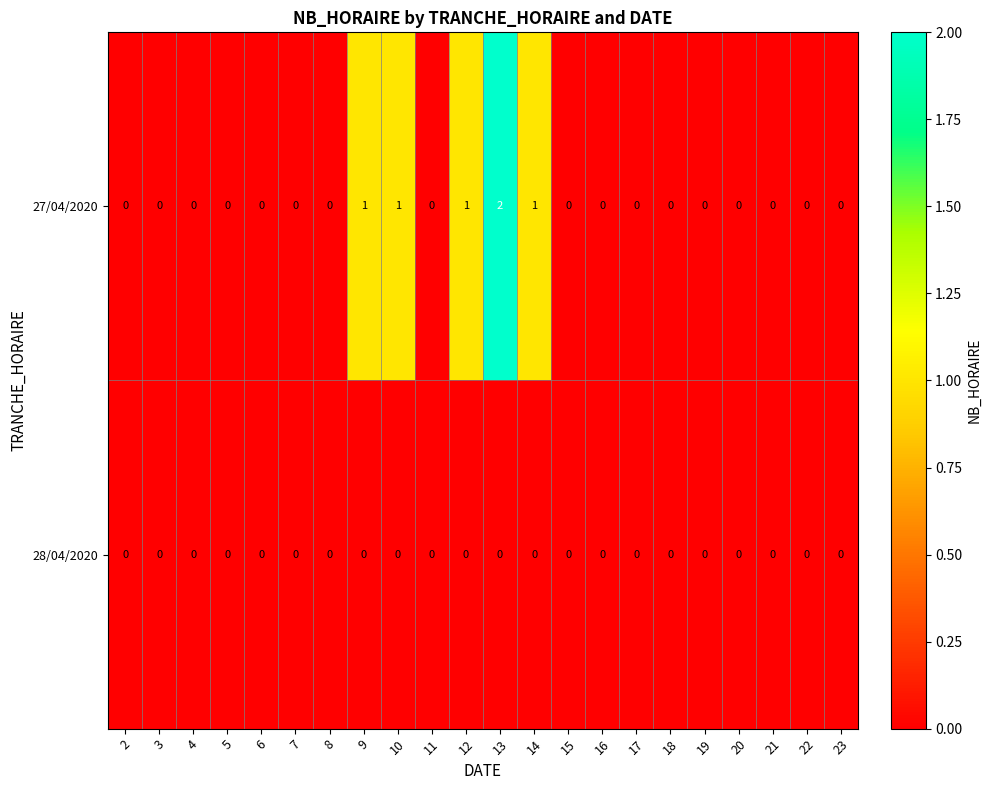

Which series has the largest total across all categories?

27/04/2020